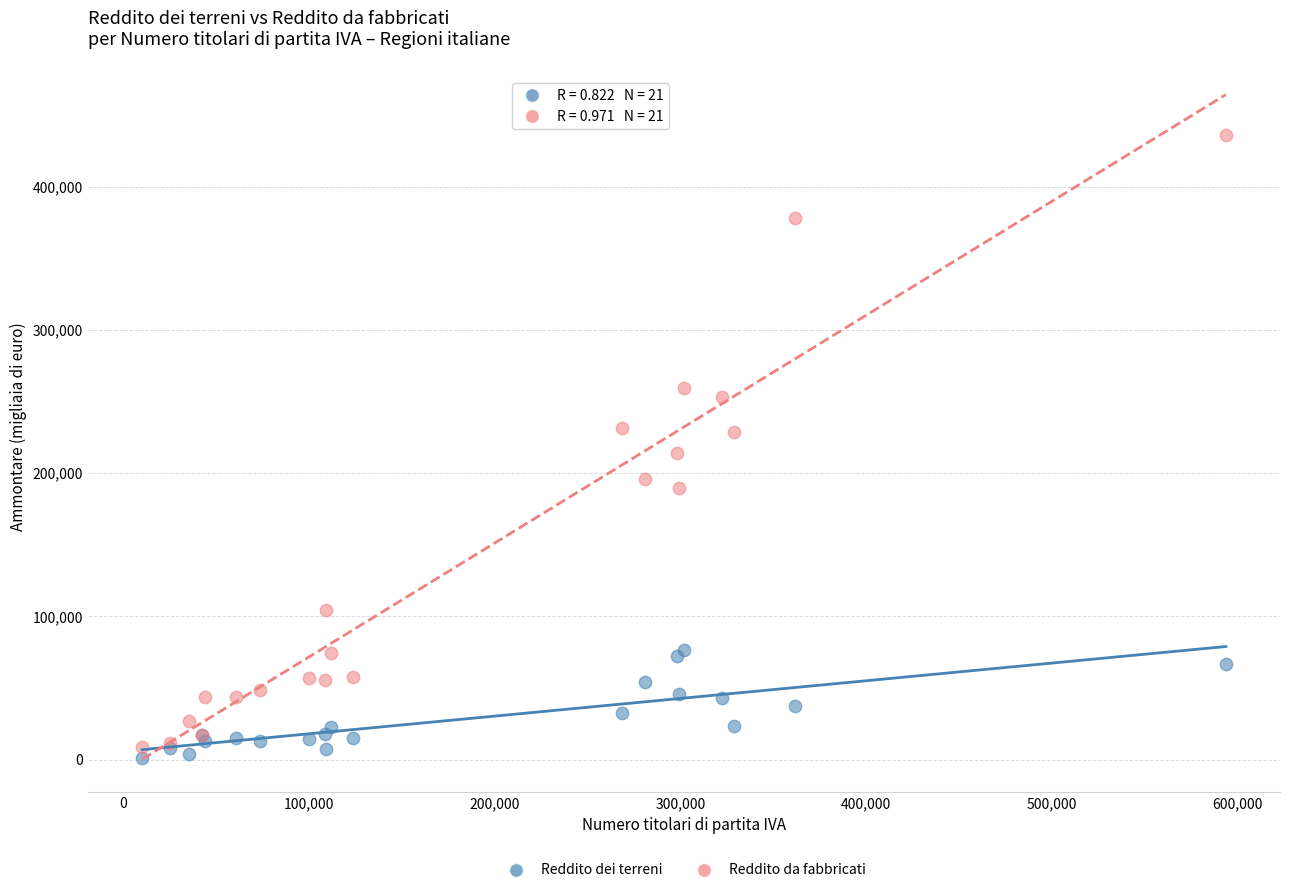

What is the X range (max minus min) for the scatter plot?

583701